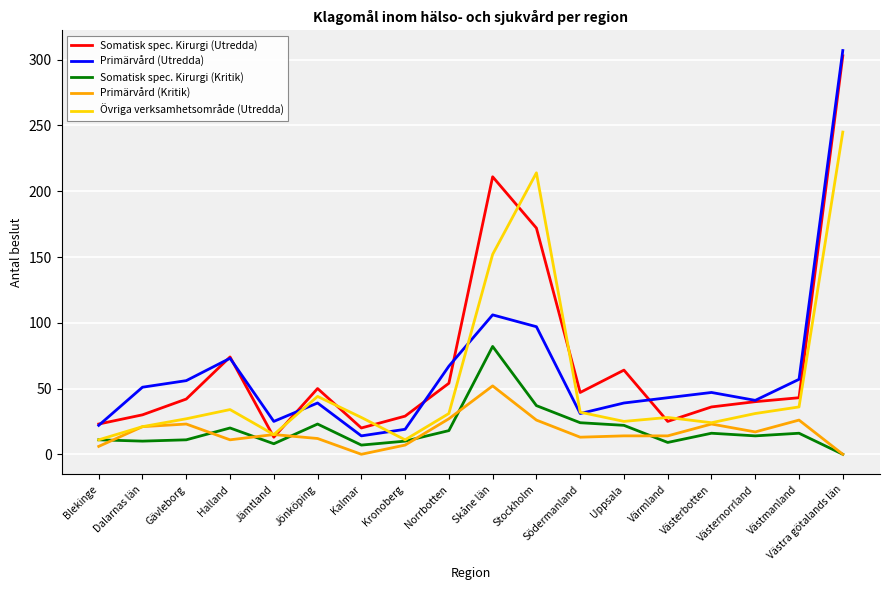

What are all the series names shown in the legend?

Somatisk spec. Kirurgi (Utredda), Primärvård (Utredda), Somatisk spec. Kirurgi (Kritik), Primärvård (Kritik), Övriga verksamhetsområde (Utredda)